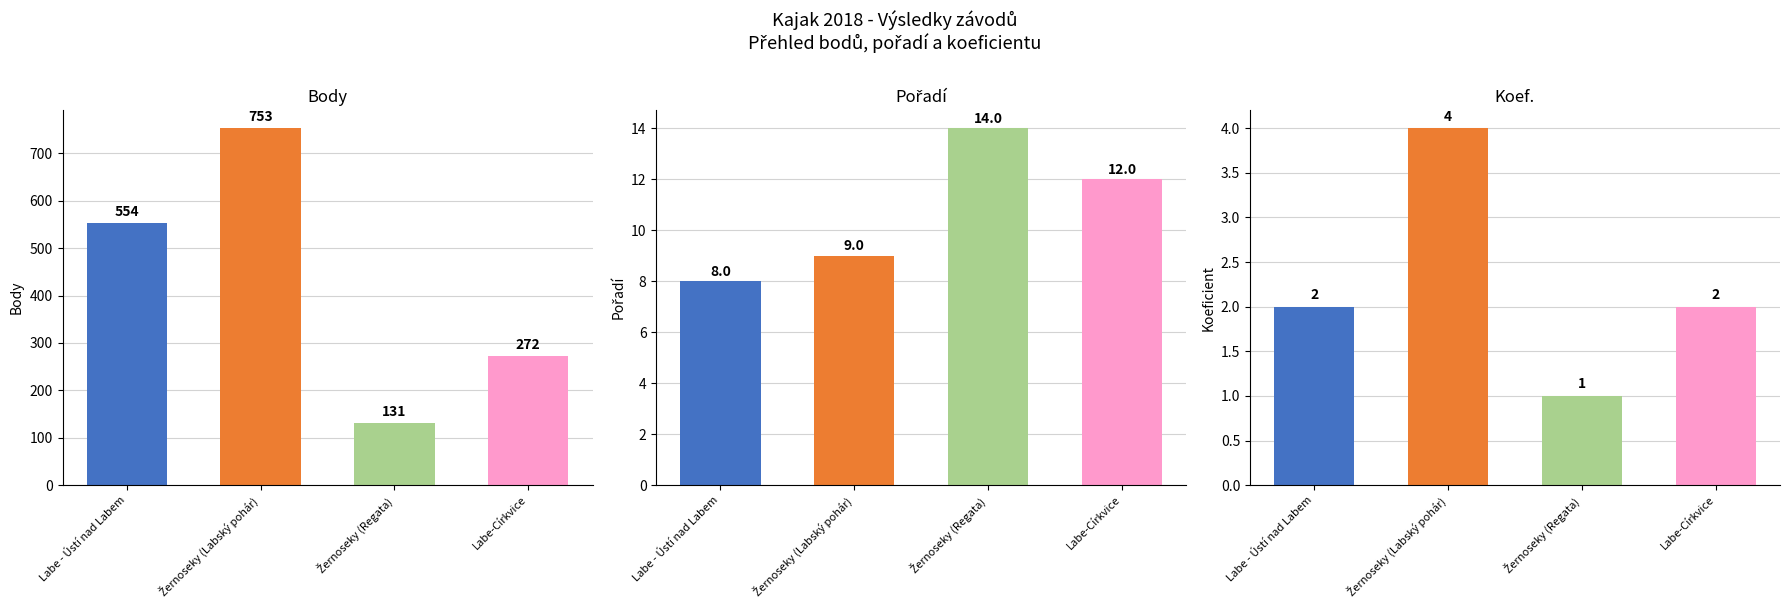

At which label does Pořadí first exceed 12?

Žernoseky (Regata)